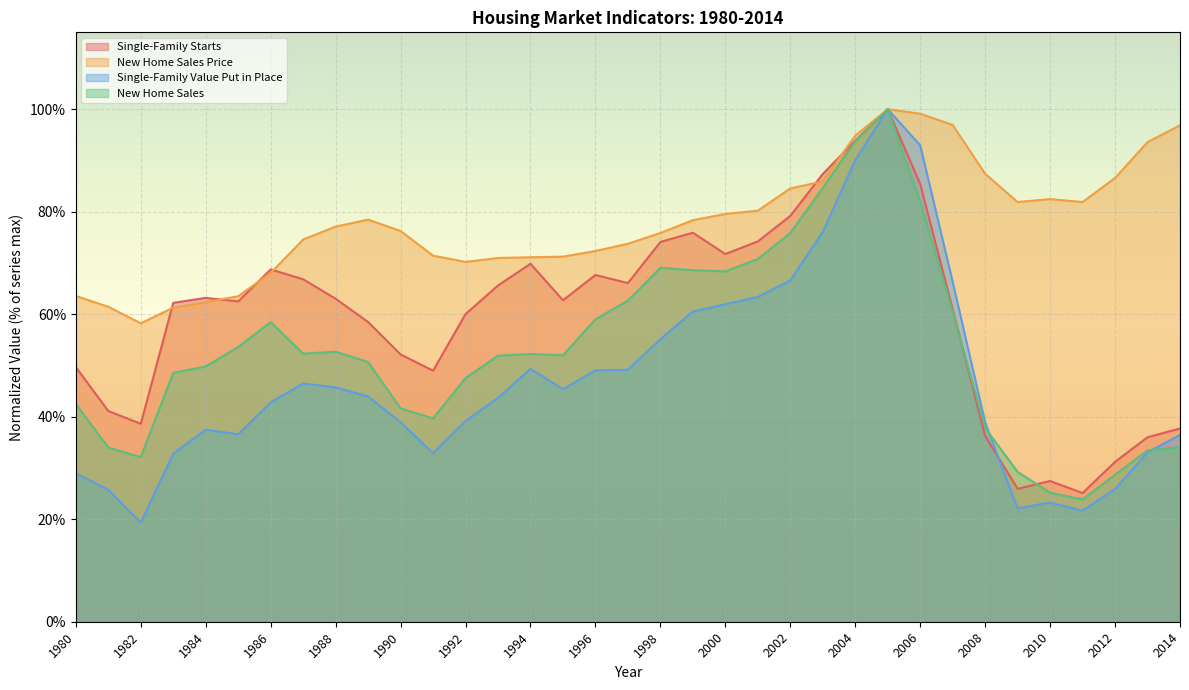

Which series has the largest total across all categories?

New Home Sales Price